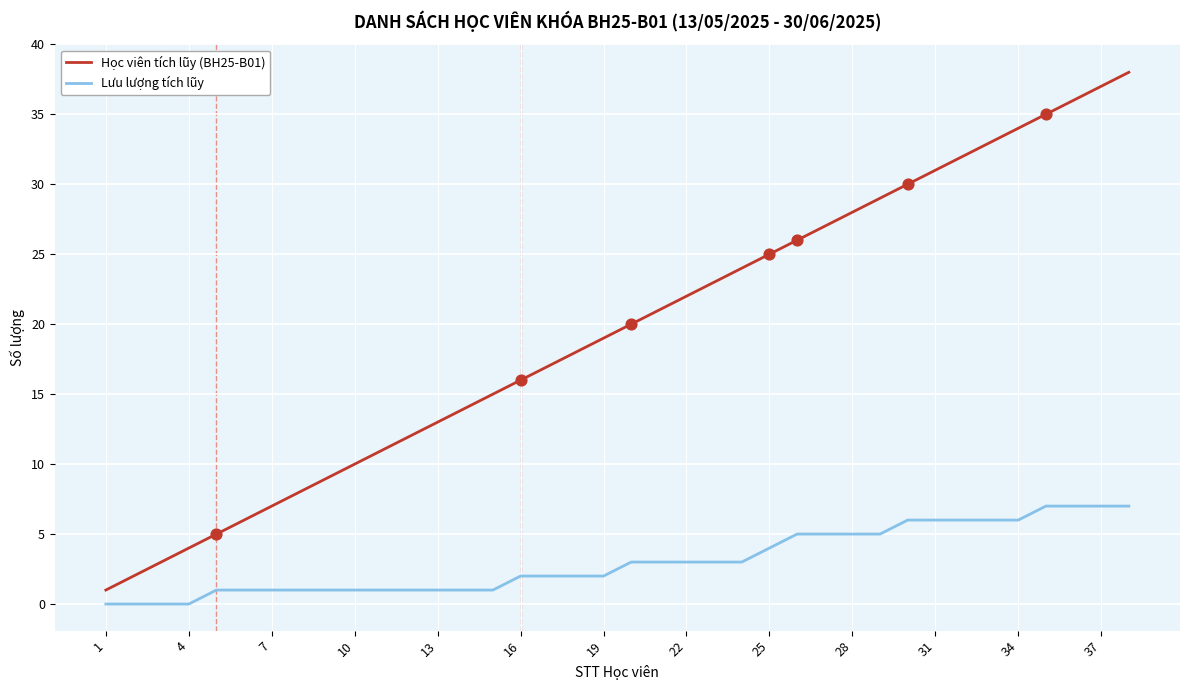

True or false: Học viên tích lũy (BH25-B01) and Lưu lượng tích lũy cross at least once.

False